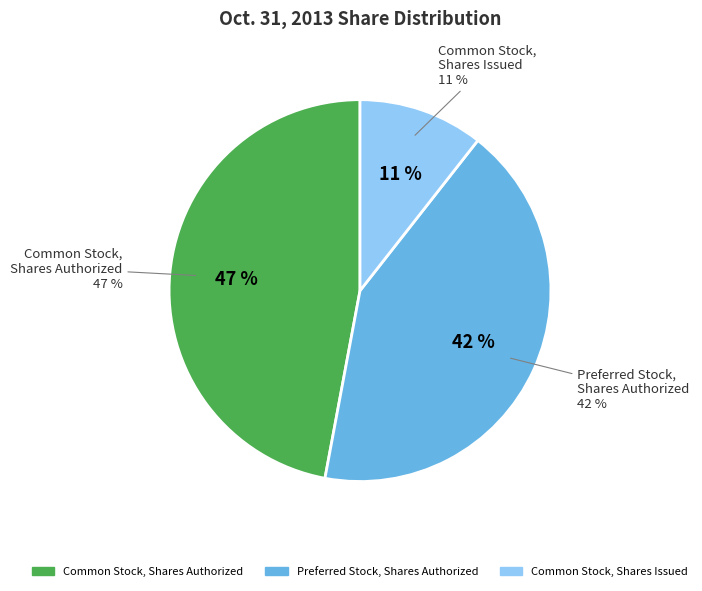

The Preferred Stock, Shares Authorized slice represents 42% of the pie. True or false?

True